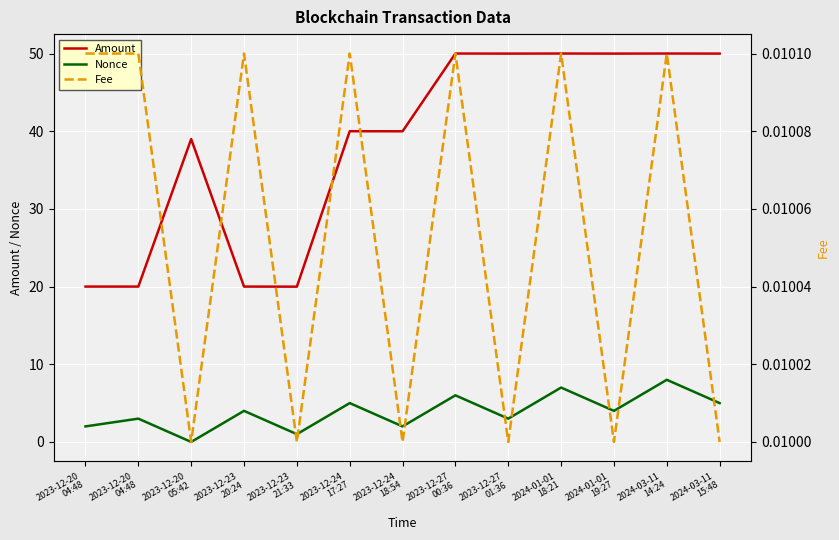

How many data points does each series have?

13